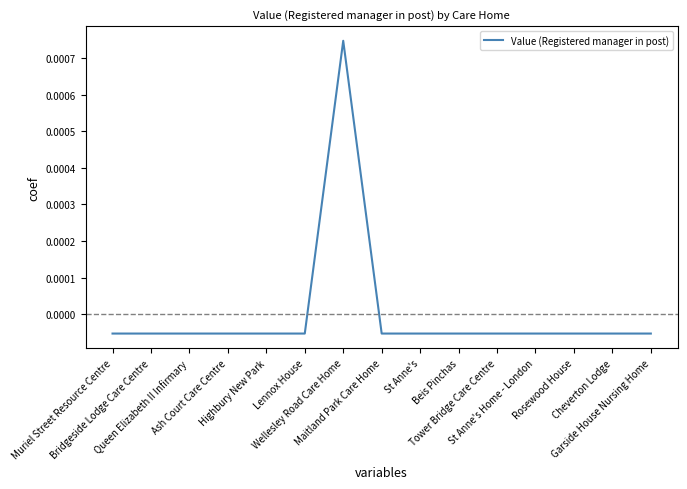

The value at Tower Bridge Care Centre is -0.0. True or false?

False